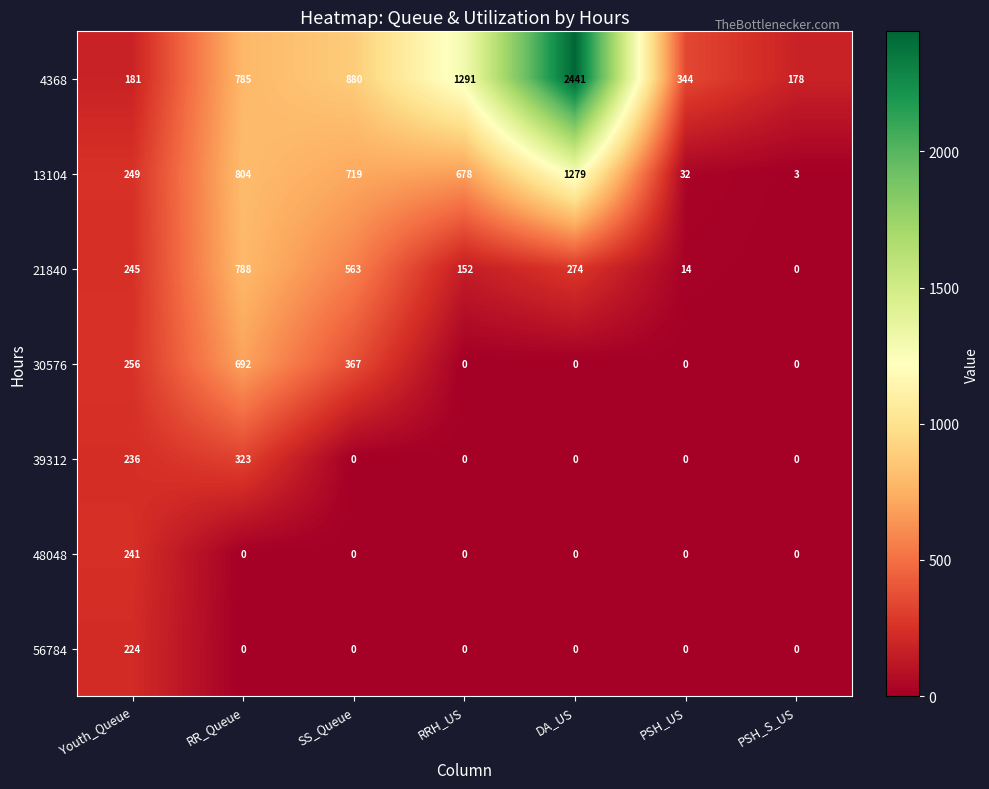

Which series changed the most between RRH_US and PSH_US?

4368